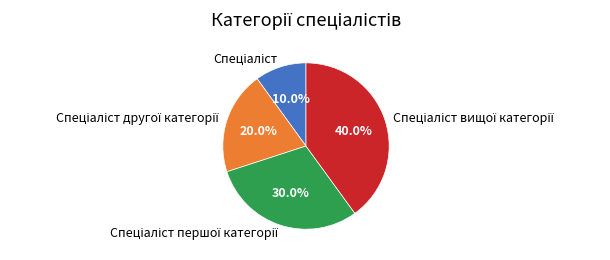

Does any single category account for the majority?

No